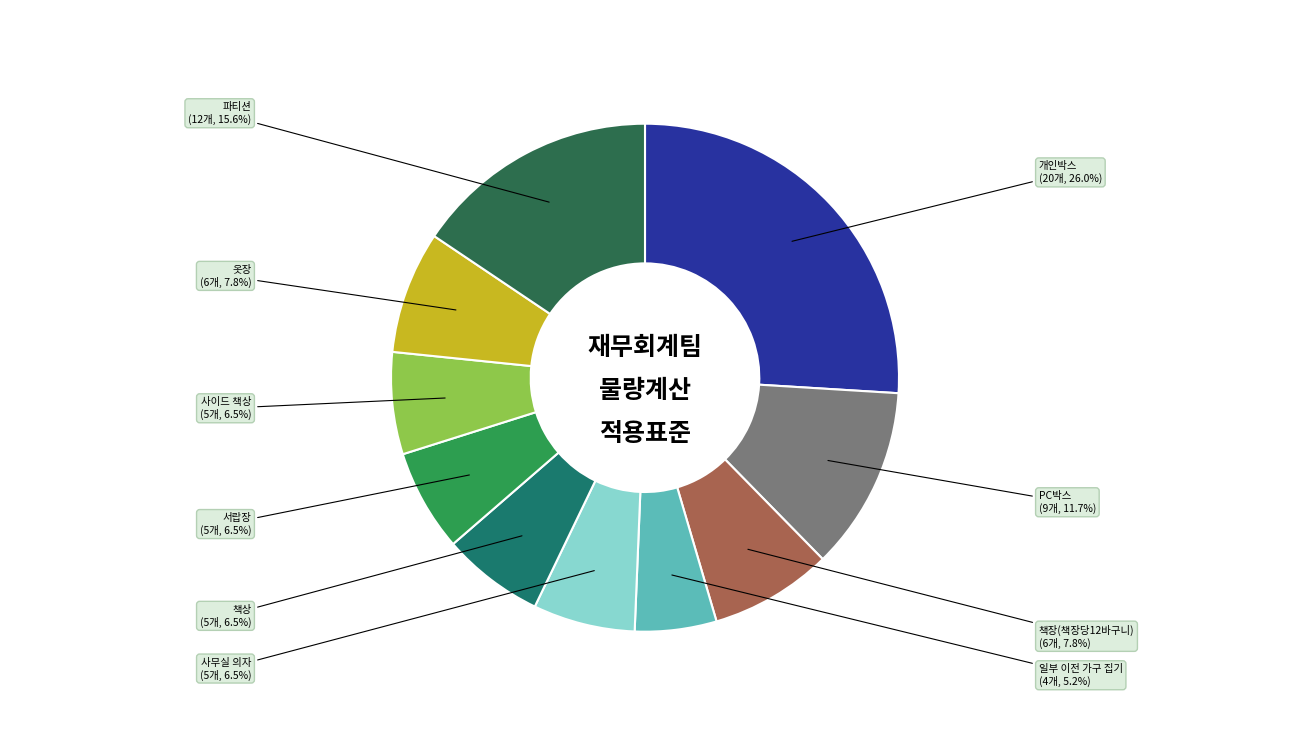

How many slices are in this pie chart?

10